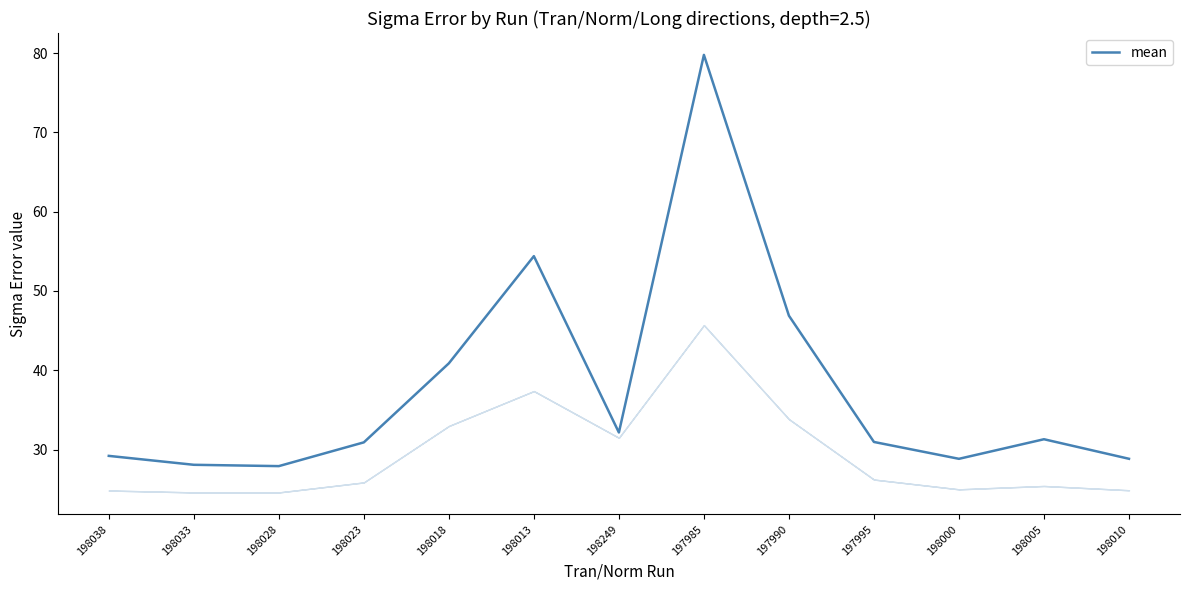

Does the chart display data point markers on the line(s)?

No